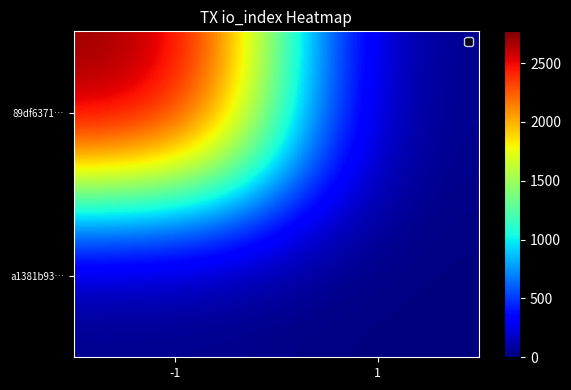

At 1, list the series in order from smallest to largest.

89df6371…, a1381b93…